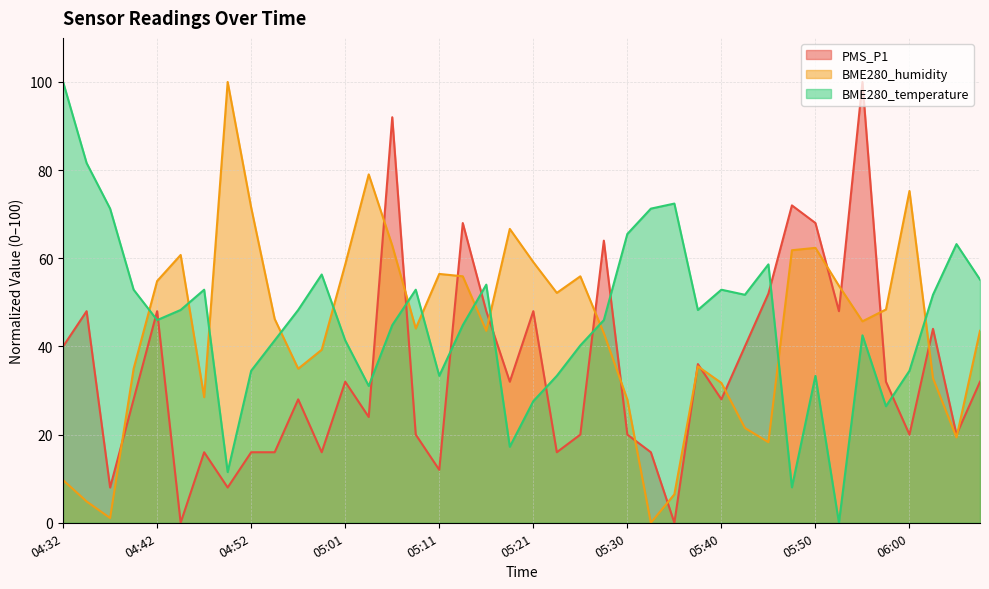

What is the approximate value of PMS_P1 at 05:55?

100.0